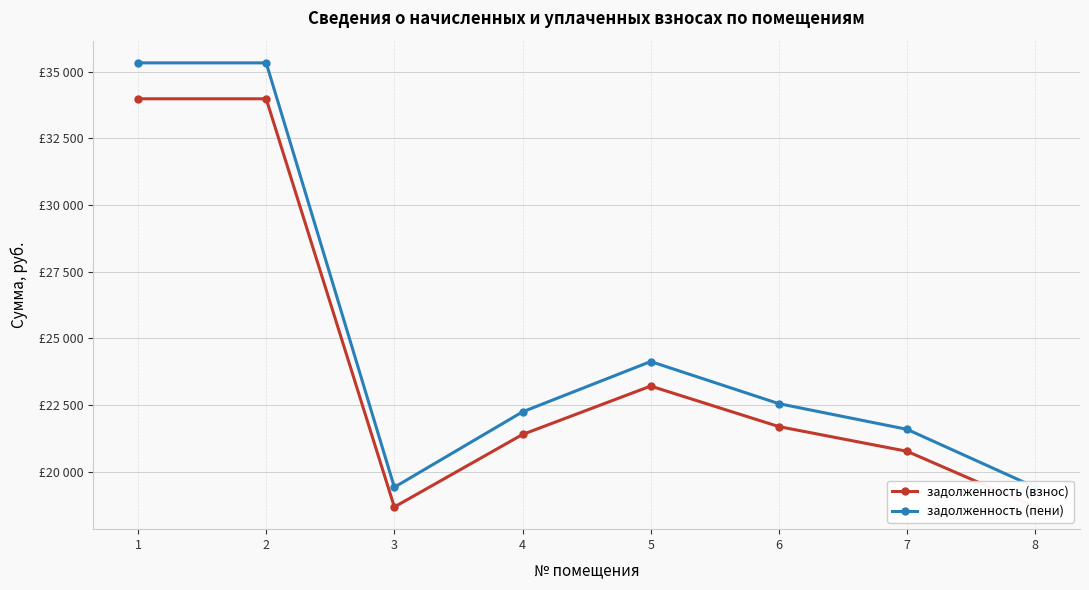

Does the chart display data point markers on the line(s)?

Yes